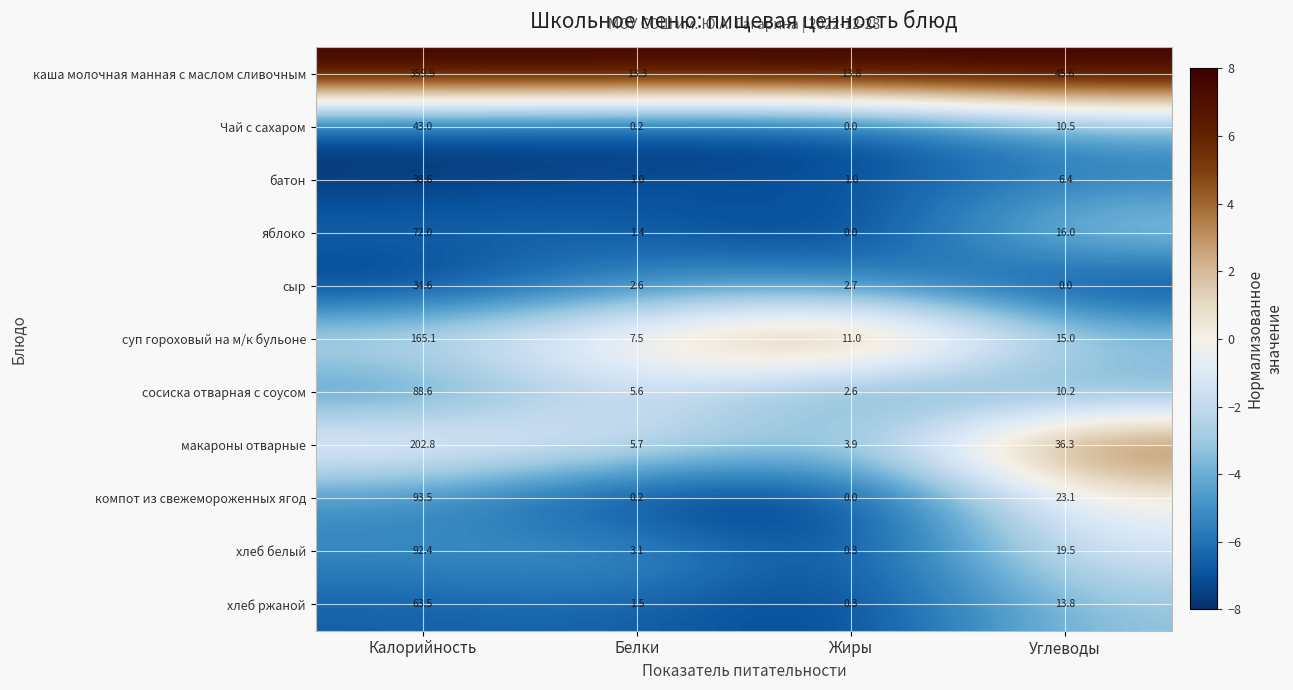

What is the difference between the second highest and minimum values in the хлеб белый series?

19.2